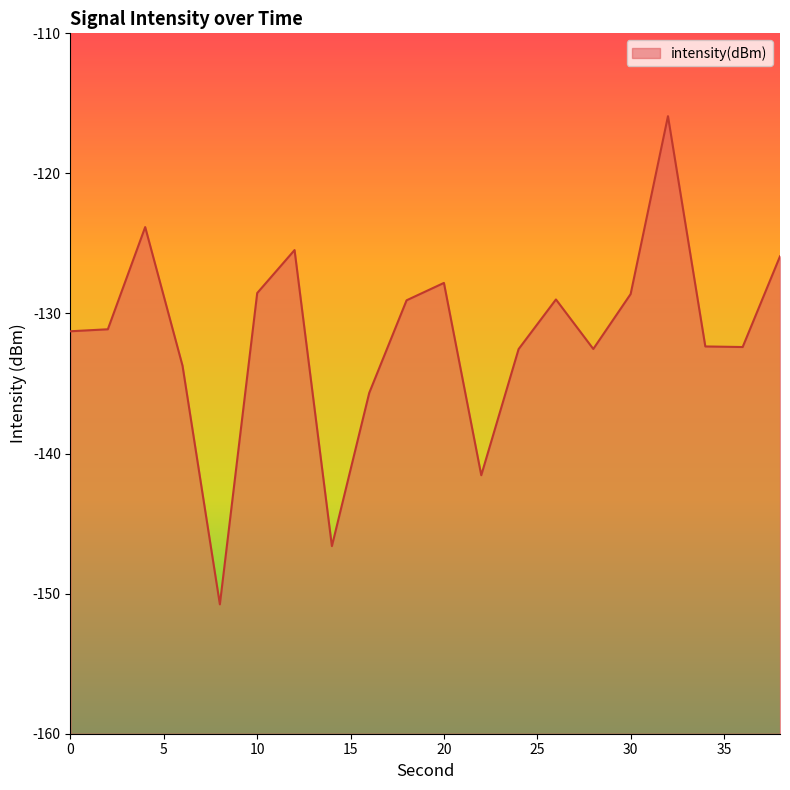

Which category has the lowest value across all series?

8